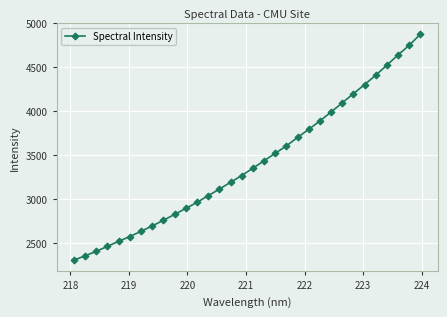

What is the value of the 4th point from the left?

2466.3